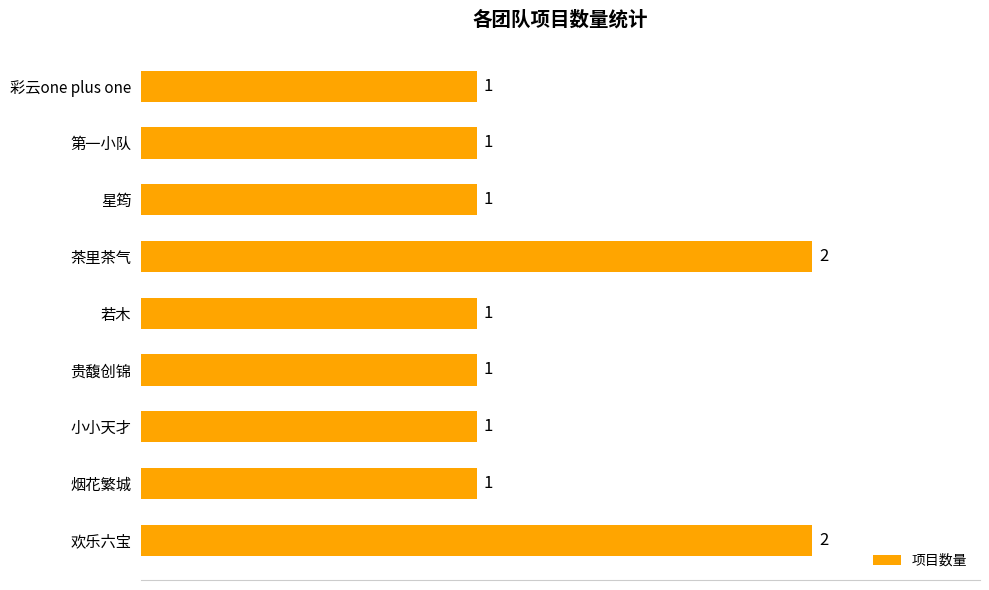

True or false: the data shows 0 at 星筠.

False